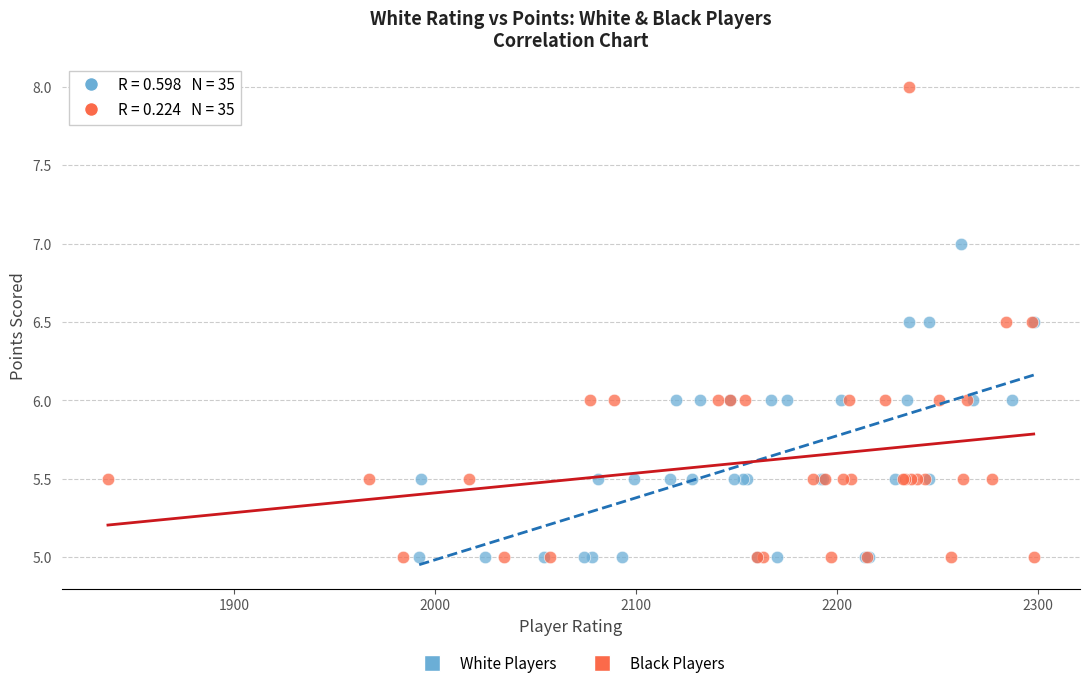

Which series has the largest Y range (max minus min)?

Black Players